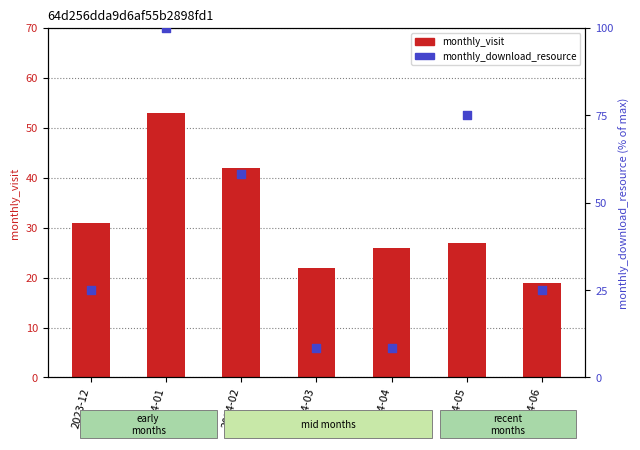

Which series reaches the minimum Y coordinate?

monthly_download_resource